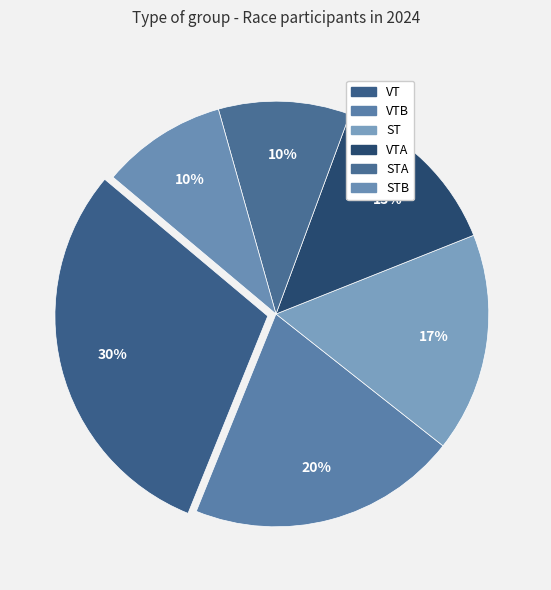

Count the number of slices in the pie.

6